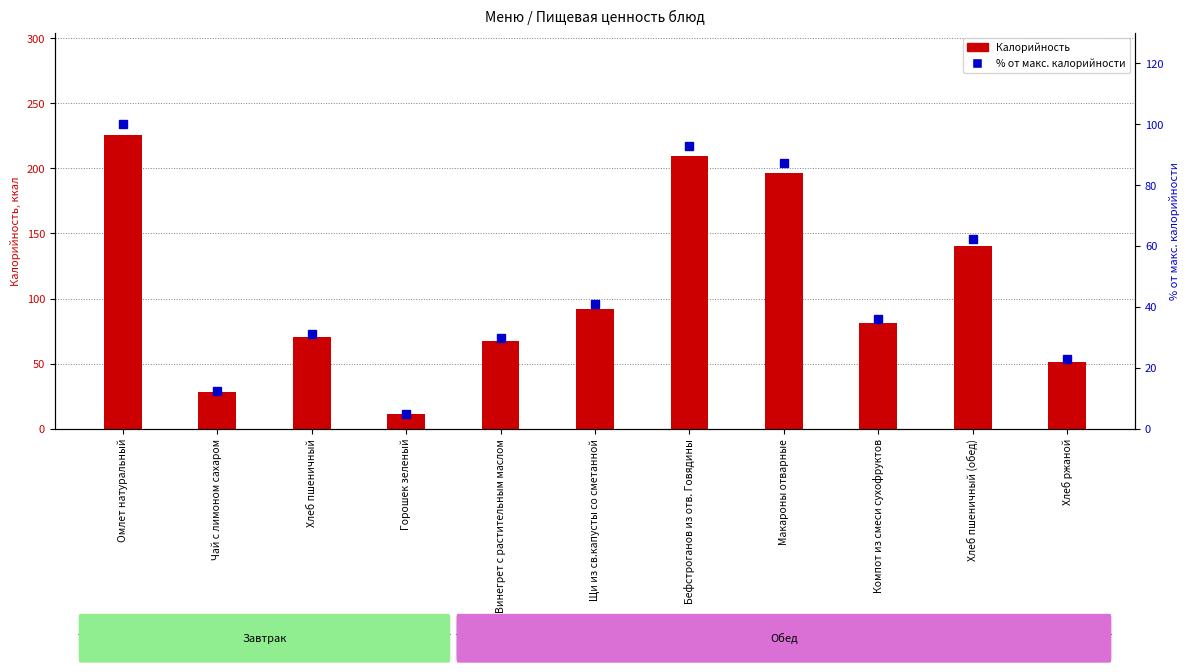

Which series changed the most between Чай с лимоном сахаром and Щи из св.капусты со сметанной?

Калорийность